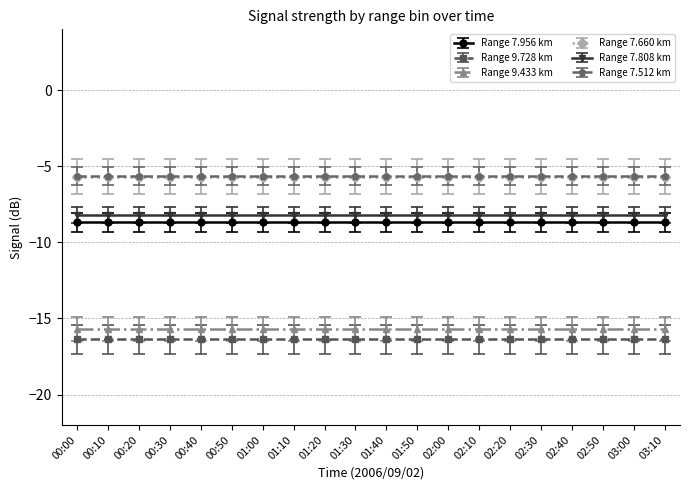

The value of 9.728 at 03:10 is -16.6. True or false?

True